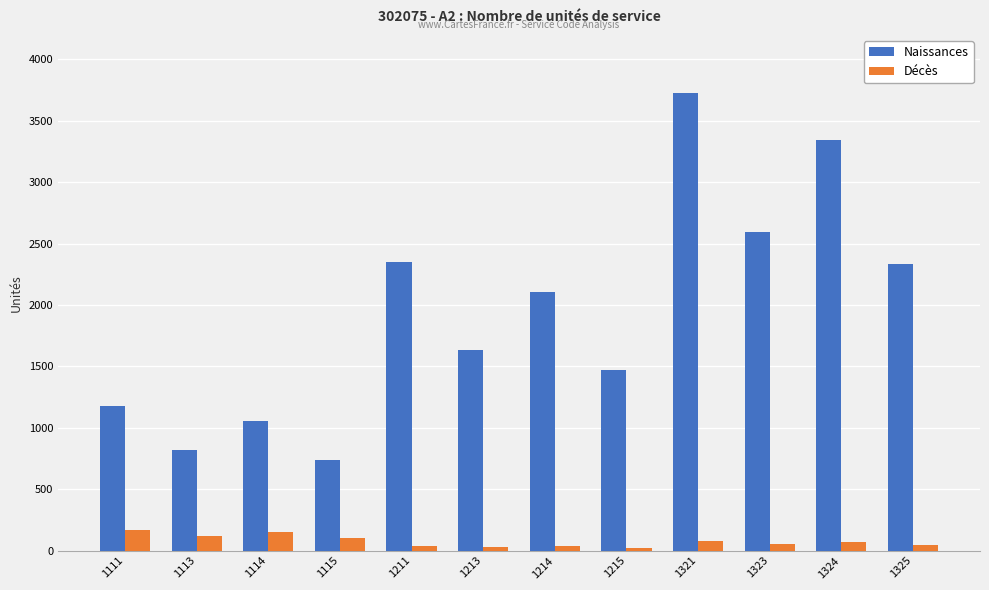

How many bars are there in total?

24